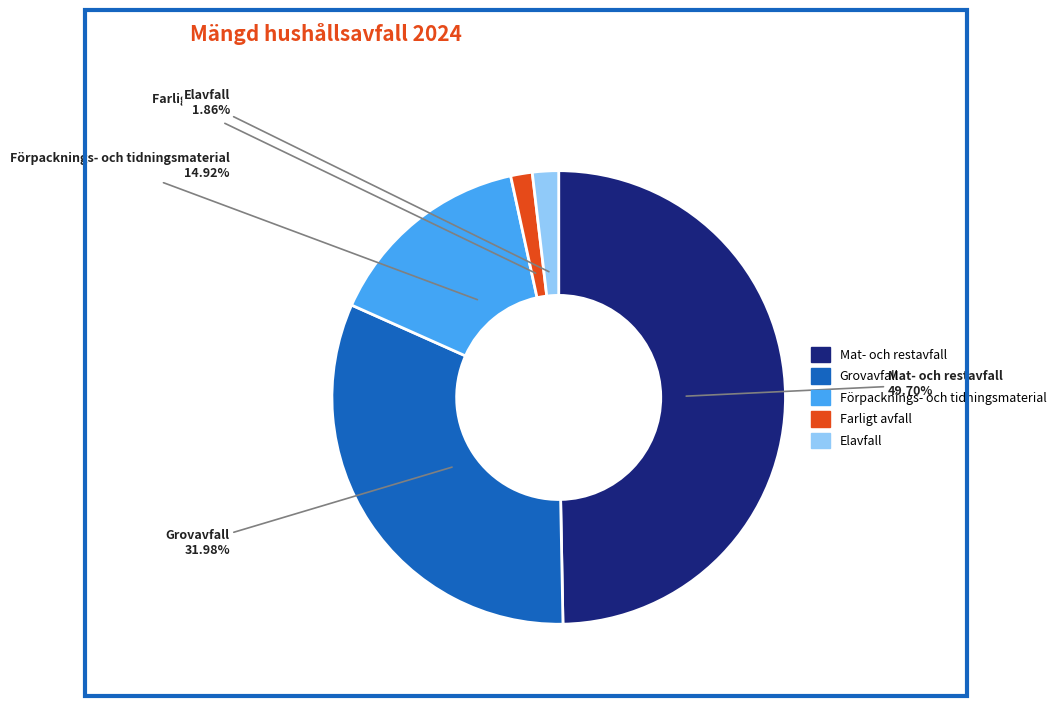

What percentage is the Grovavfall slice, to the nearest percent?

32%